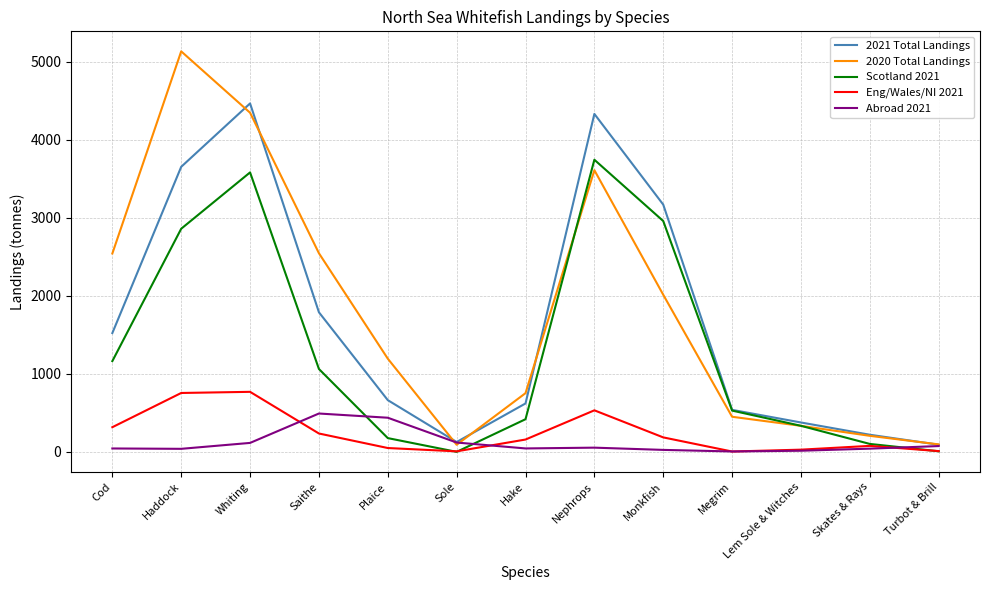

Does the chart display data point markers on the line(s)?

No